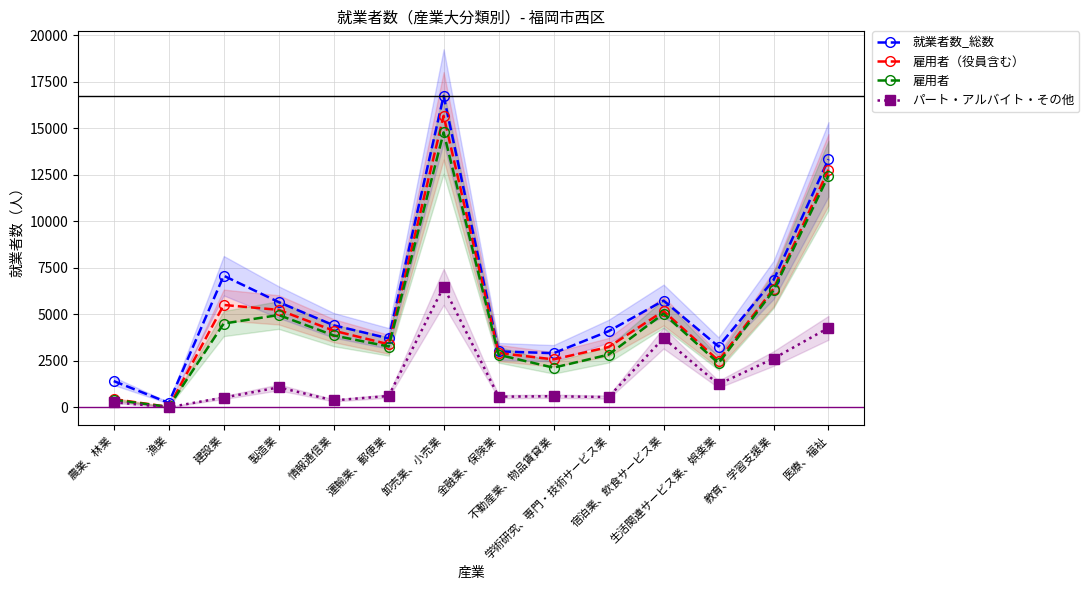

What value does the 就業者数_総数 series have at 学術研究、専門・技術サービス業, to the nearest 100?

4100